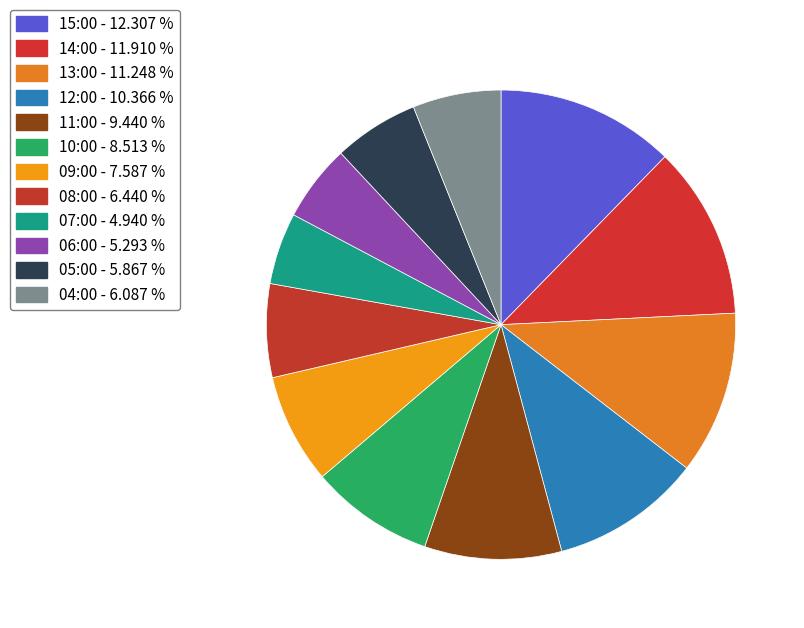

To the nearest percent, what percentage of the pie is 04:00?

6%